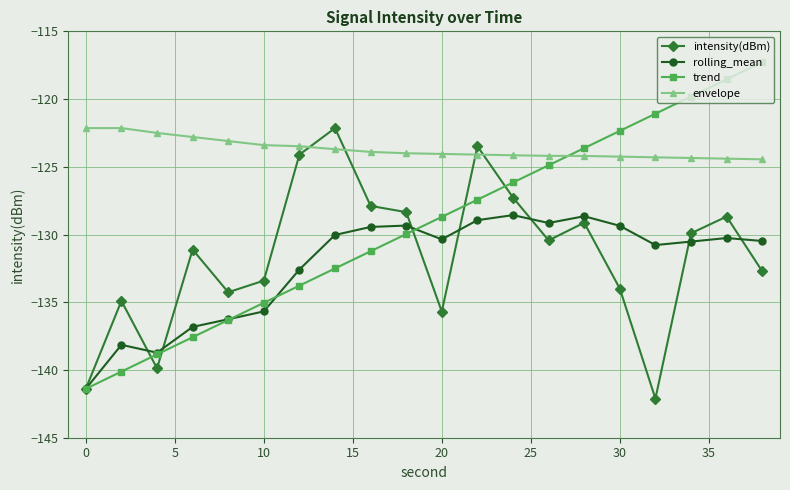

Which series has the largest range (max minus min)?

trend